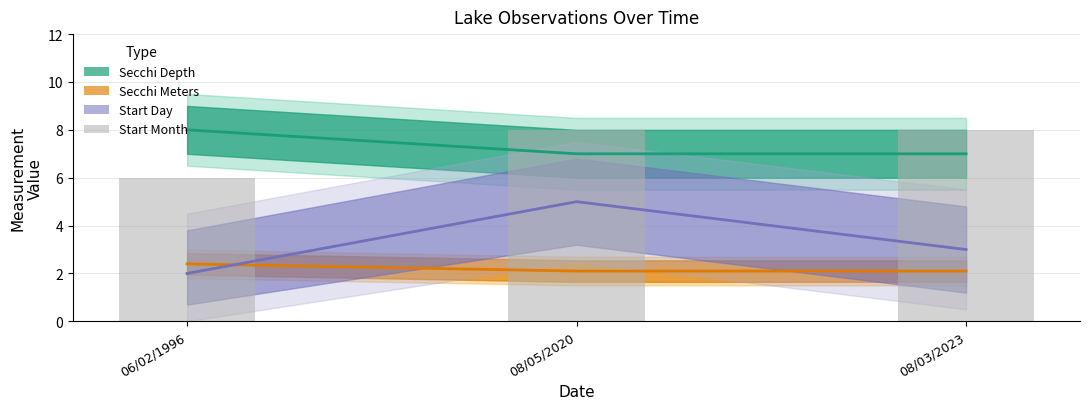

List the labels in order of value, largest first.

08/05/2020, 08/03/2023, 06/02/1996